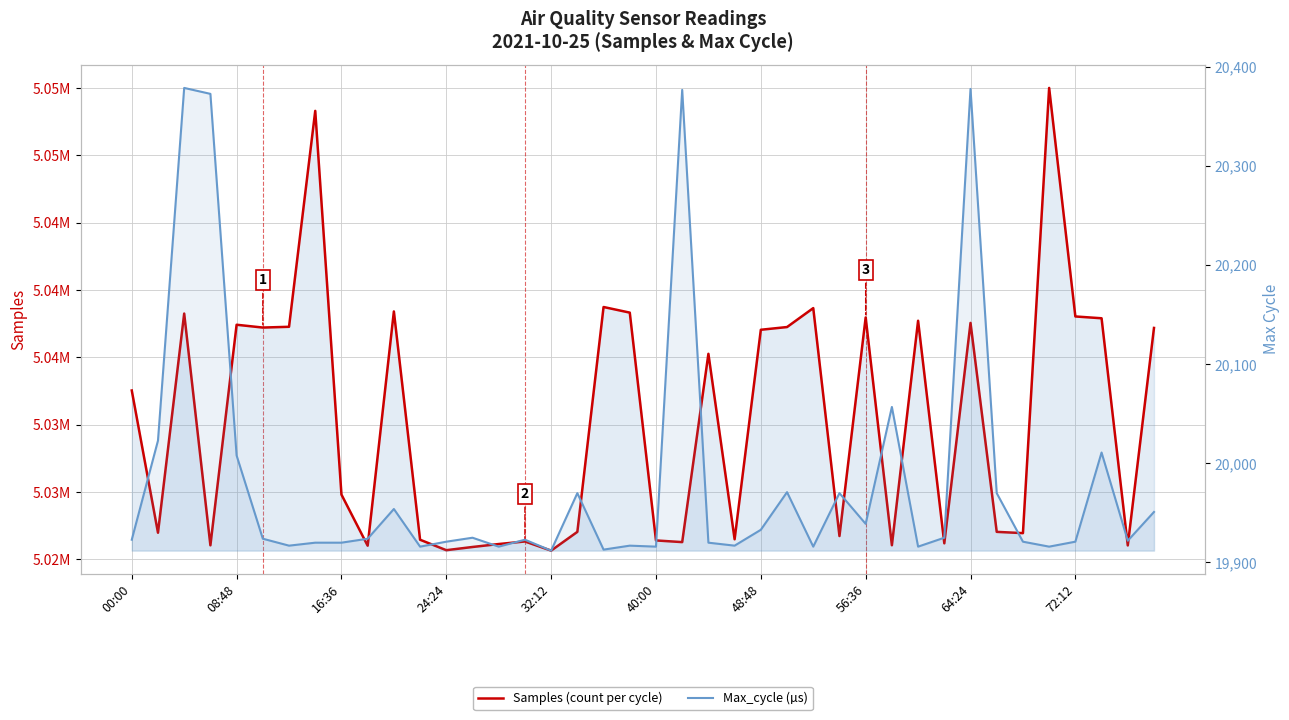

The value of Max_cycle at 23 is 19917. True or false?

True